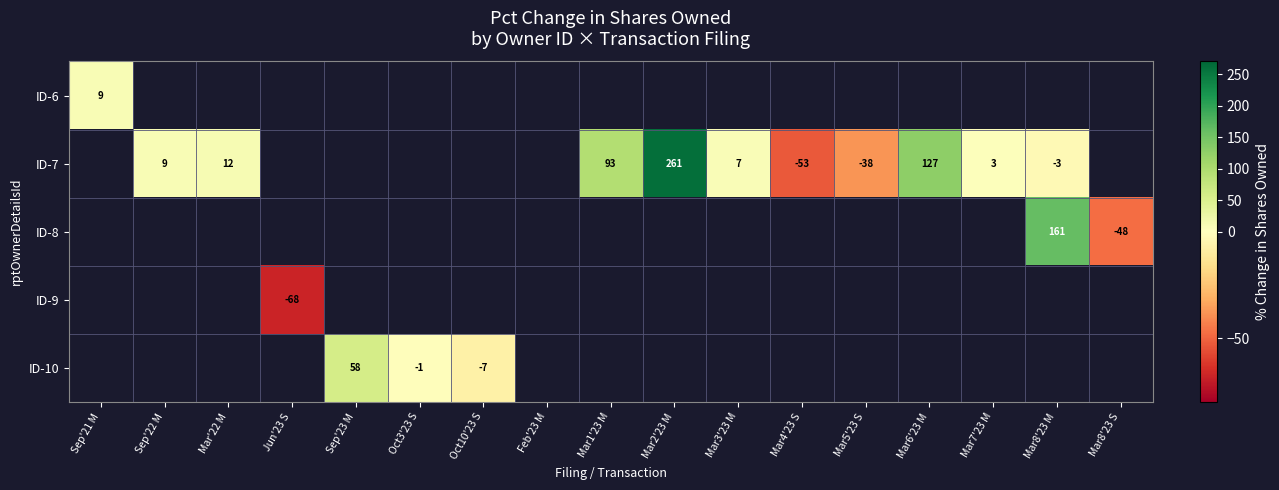

The ID-7 series shows -38 at Mar5'23 S. True or false?

True